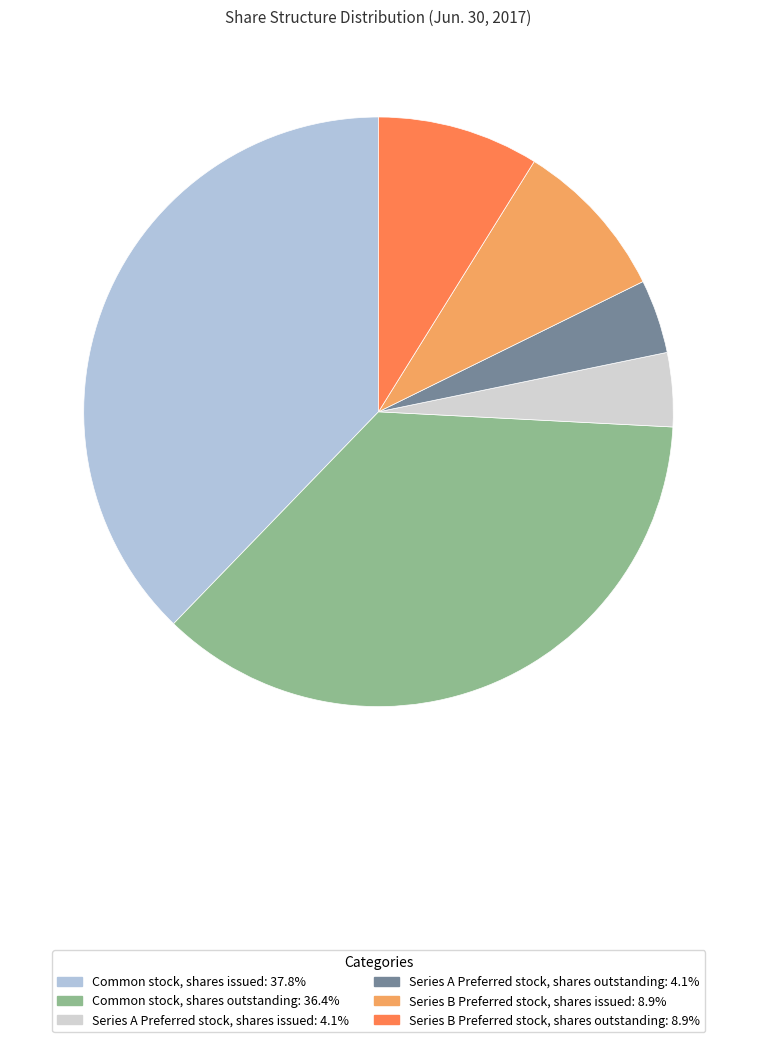

Rank the categories by value from highest to lowest.

Common stock, shares issued, Common stock, shares outstanding, Series B Preferred stock, shares issued, Series B Preferred stock, shares outstanding, Series A Preferred stock, shares issued, Series A Preferred stock, shares outstanding